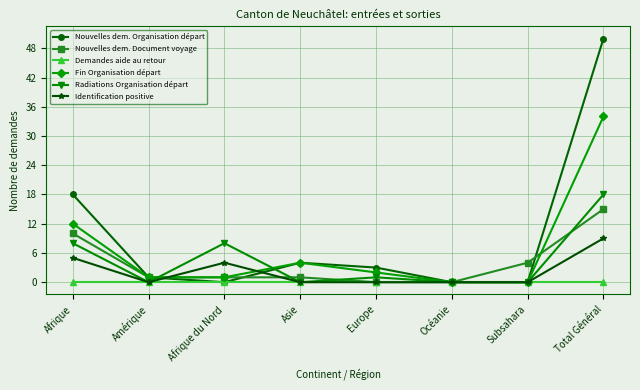

How many distinct data groups are displayed?

6